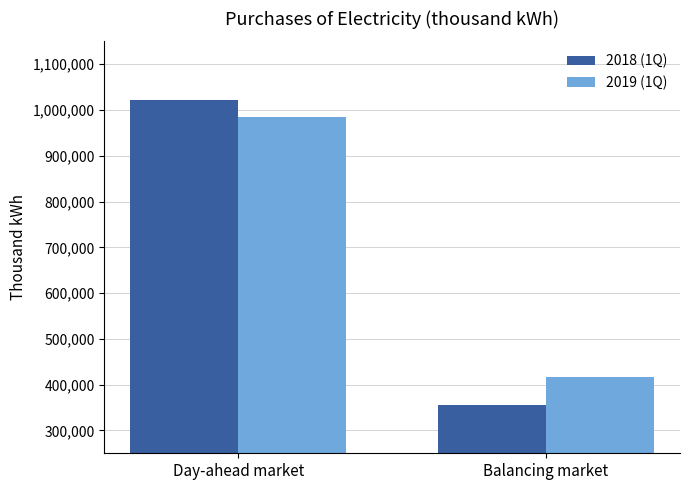

Reading left to right, what are all the values shown in this chart?

2018 (1Q): 1021869.6	354403.1
2019 (1Q): 985121.2	417221.4